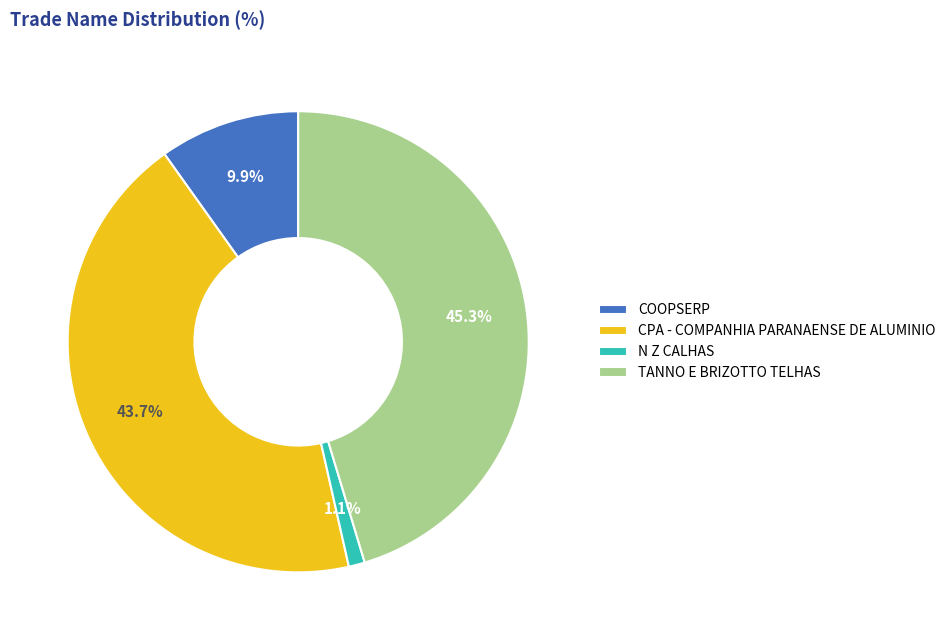

True or false: N Z CALHAS accounts for 1% of the total.

True